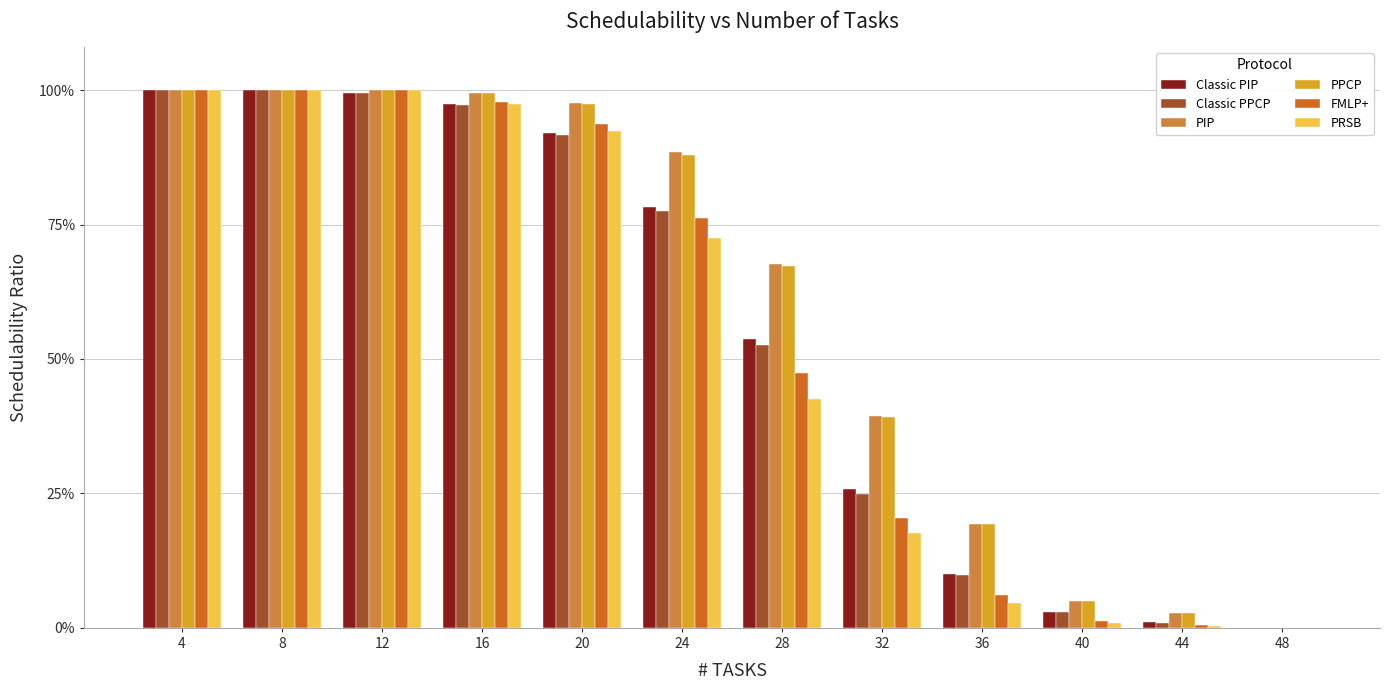

Does the chart contain stacked bars?

No